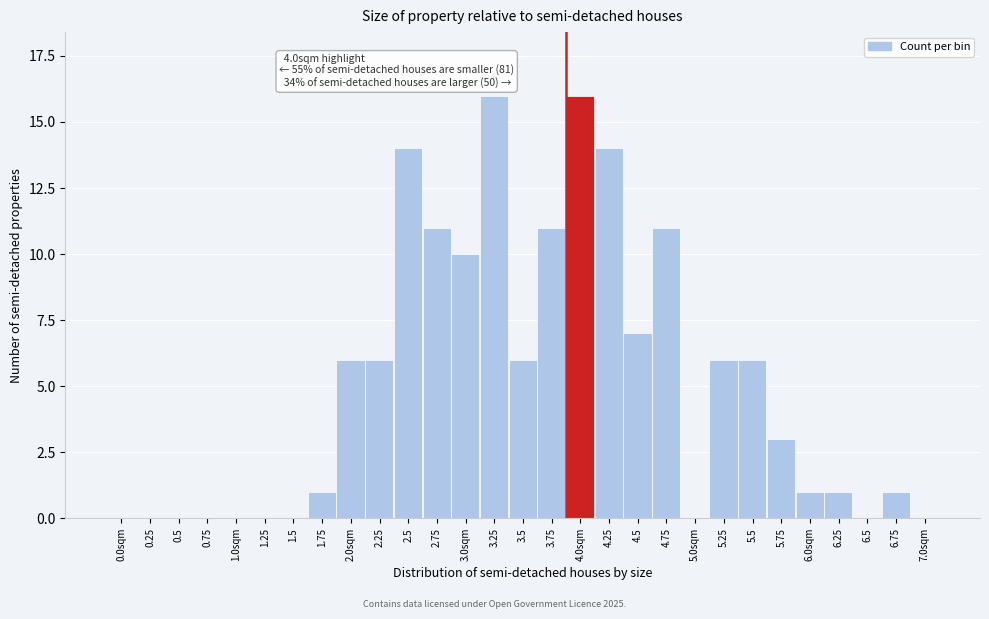

Reading right to left, list all the values displayed in this chart.

7.0sqm=0	6.75=1	6.5=0	6.25=1	6.0sqm=1	5.75=3	5.5=6	5.25=6	5.0sqm=0	4.75=11	4.5=7	4.25=14	4.0sqm=16	3.75=11	3.5=6	3.25=16	3.0sqm=10	2.75=11	2.5=14	2.25=6	2.0sqm=6	1.75=1	1.5=0	1.25=0	1.0sqm=0	0.75=0	0.5=0	0.25=0	0.0sqm=0